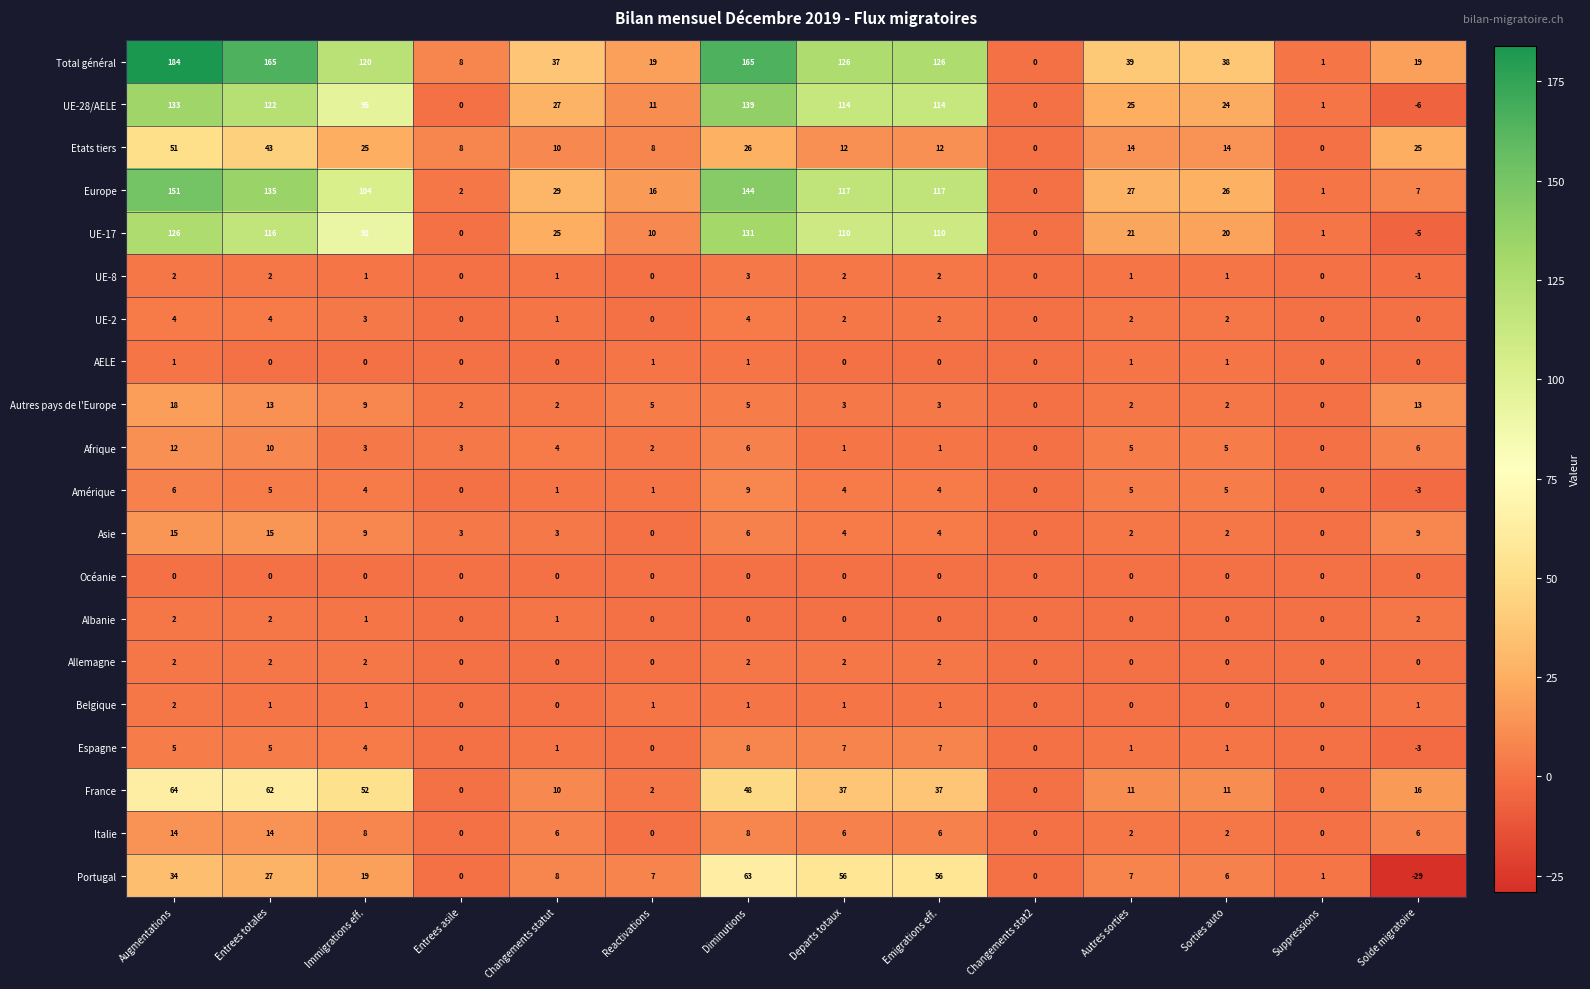

What is the difference between the highest and lowest values at Departs totaux?

126